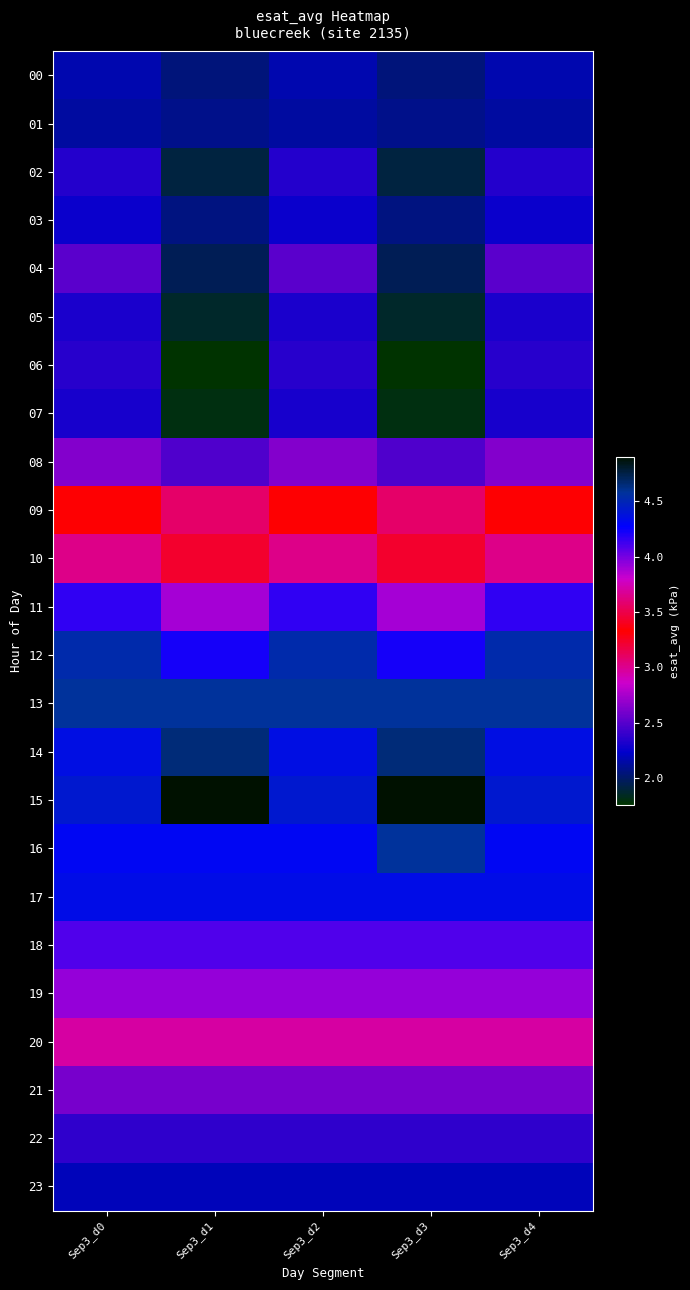

Reading left to right, what are all the values shown in this chart?

00: Sep3_d0=2.2	Sep3_d1=2.0	Sep3_d2=2.2	Sep3_d3=2.0	Sep3_d4=2.2
01: Sep3_d0=2.1	Sep3_d1=2.1	Sep3_d2=2.1	Sep3_d3=2.1	Sep3_d4=2.1
02: Sep3_d0=2.3	Sep3_d1=1.9	Sep3_d2=2.3	Sep3_d3=1.9	Sep3_d4=2.3
03: Sep3_d0=2.3	Sep3_d1=2.1	Sep3_d2=2.3	Sep3_d3=2.1	Sep3_d4=2.3
04: Sep3_d0=2.5	Sep3_d1=2.0	Sep3_d2=2.5	Sep3_d3=2.0	Sep3_d4=2.5
05: Sep3_d0=2.3	Sep3_d1=1.9	Sep3_d2=2.3	Sep3_d3=1.9	Sep3_d4=2.3
06: Sep3_d0=2.4	Sep3_d1=1.8	Sep3_d2=2.4	Sep3_d3=1.8	Sep3_d4=2.4
07: Sep3_d0=2.3	Sep3_d1=1.8	Sep3_d2=2.3	Sep3_d3=1.8	Sep3_d4=2.3
08: Sep3_d0=2.6	Sep3_d1=2.5	Sep3_d2=2.6	Sep3_d3=2.5	Sep3_d4=2.6
09: Sep3_d0=3.3	Sep3_d1=3.1	Sep3_d2=3.3	Sep3_d3=3.1	Sep3_d4=3.3
10: Sep3_d0=3.6	Sep3_d1=3.4	Sep3_d2=3.6	Sep3_d3=3.4	Sep3_d4=3.6
11: Sep3_d0=4.2	Sep3_d1=3.9	Sep3_d2=4.2	Sep3_d3=3.9	Sep3_d4=4.2
12: Sep3_d0=4.5	Sep3_d1=4.2	Sep3_d2=4.5	Sep3_d3=4.2	Sep3_d4=4.5
13: Sep3_d0=4.6	Sep3_d1=4.6	Sep3_d2=4.6	Sep3_d3=4.6	Sep3_d4=4.6
14: Sep3_d0=4.4	Sep3_d1=4.7	Sep3_d2=4.4	Sep3_d3=4.7	Sep3_d4=4.4
15: Sep3_d0=4.4	Sep3_d1=4.9	Sep3_d2=4.4	Sep3_d3=4.9	Sep3_d4=4.4
16: Sep3_d0=4.3	Sep3_d1=4.3	Sep3_d2=4.3	Sep3_d3=4.6	Sep3_d4=4.3
17: Sep3_d0=4.3	Sep3_d1=4.3	Sep3_d2=4.3	Sep3_d3=4.3	Sep3_d4=4.3
18: Sep3_d0=4.1	Sep3_d1=4.1	Sep3_d2=4.1	Sep3_d3=4.1	Sep3_d4=4.1
19: Sep3_d0=3.9	Sep3_d1=3.9	Sep3_d2=3.9	Sep3_d3=3.9	Sep3_d4=3.9
20: Sep3_d0=3.0	Sep3_d1=3.0	Sep3_d2=3.0	Sep3_d3=3.0	Sep3_d4=3.0
21: Sep3_d0=2.6	Sep3_d1=2.6	Sep3_d2=2.6	Sep3_d3=2.6	Sep3_d4=2.6
22: Sep3_d0=2.4	Sep3_d1=2.4	Sep3_d2=2.4	Sep3_d3=2.4	Sep3_d4=2.4
23: Sep3_d0=2.2	Sep3_d1=2.2	Sep3_d2=2.2	Sep3_d3=2.2	Sep3_d4=2.2